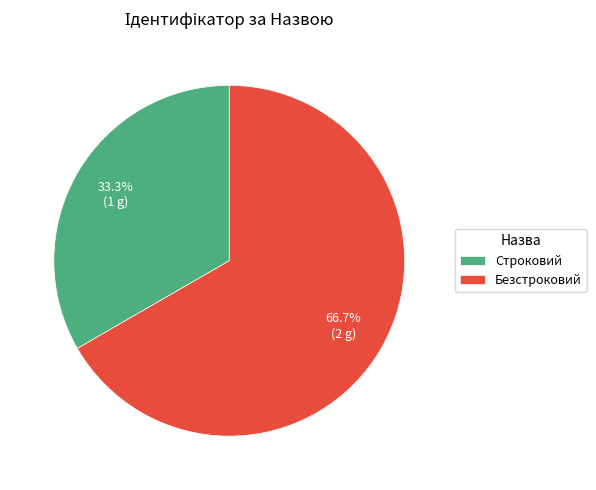

Count the number of slices in the pie.

2